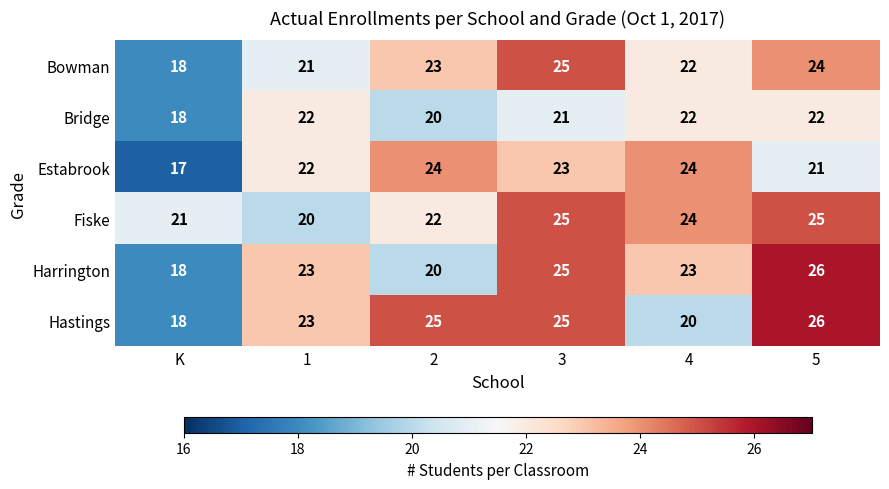

True or false: Bridge has a value of 13 at 5.

False